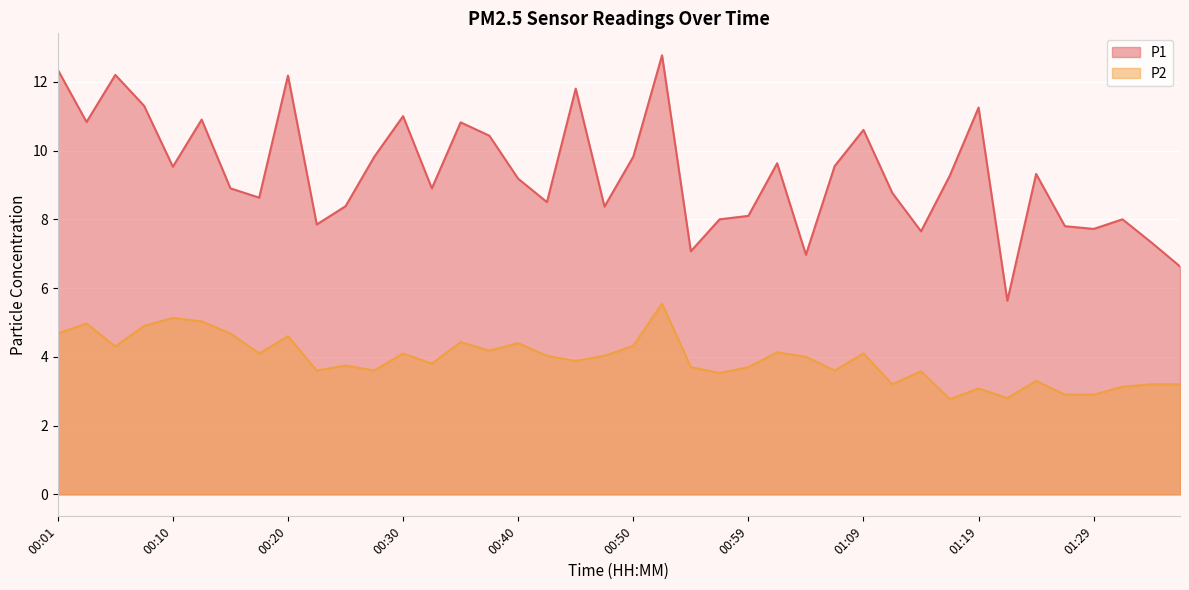

Which series changed the most between 00:59 and 01:14?

P1